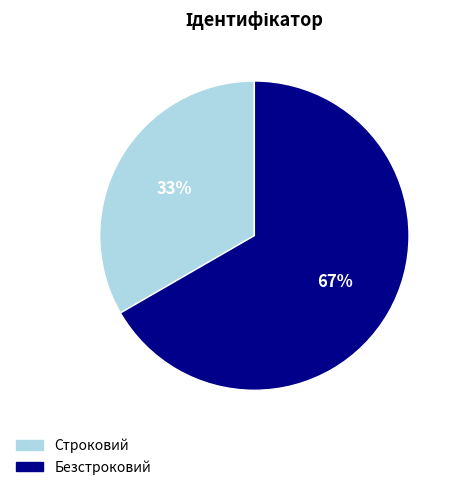

To the nearest percent, what is the average slice percentage?

50%